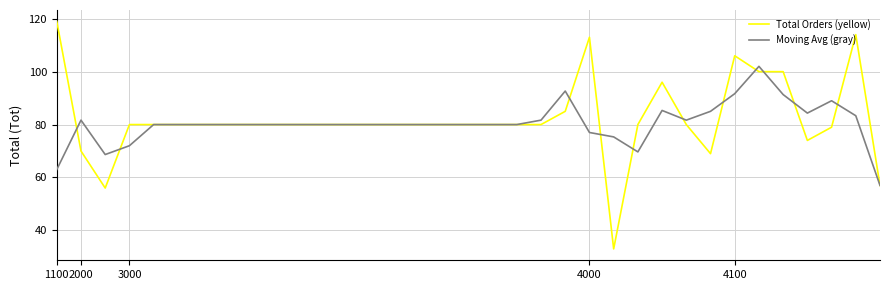

At how many categories does at least one series exceed 118?

1